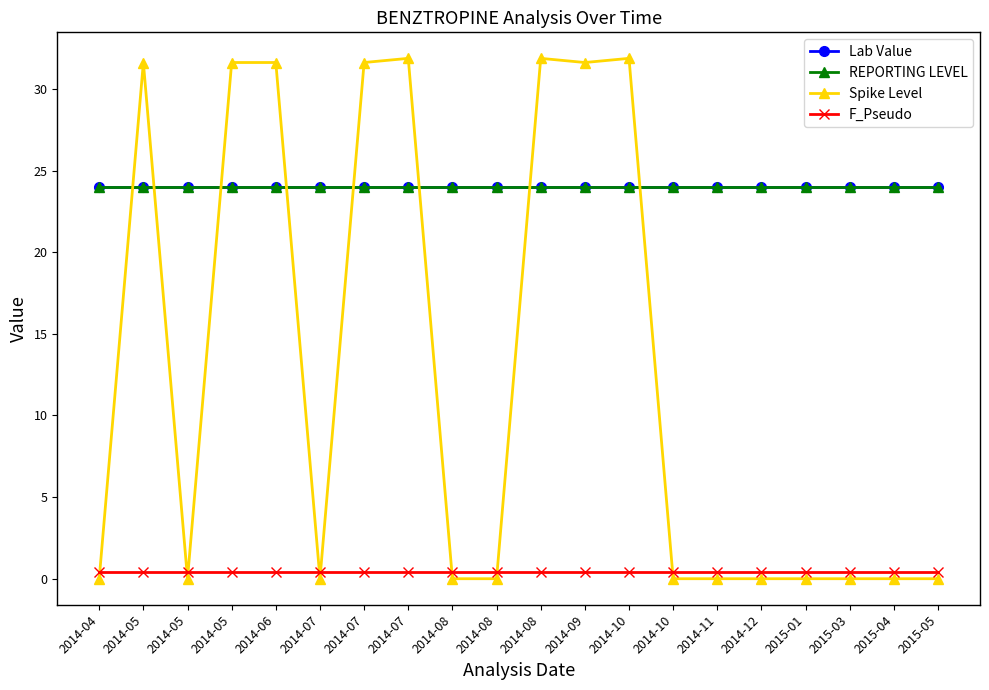

Reading right to left, what are all the values shown in this chart?

Lab Value: 2015-05=24.0	2015-04=24.0	2015-03=24.0	2015-01=24.0	2014-12=24.0	2014-11=24.0	2014-10=24.0	2014-10=24.0	2014-09=24.0	2014-08=24.0	2014-08=24.0	2014-08=24.0	2014-07=24.0	2014-07=24.0	2014-07=24.0	2014-06=24.0	2014-05=24.0	2014-05=24.0	2014-05=24.0	2014-04=24.0
REPORTING LEVEL: 2015-05=24.0	2015-04=24.0	2015-03=24.0	2015-01=24.0	2014-12=24.0	2014-11=24.0	2014-10=24.0	2014-10=24.0	2014-09=24.0	2014-08=24.0	2014-08=24.0	2014-08=24.0	2014-07=24.0	2014-07=24.0	2014-07=24.0	2014-06=24.0	2014-05=24.0	2014-05=24.0	2014-05=24.0	2014-04=24.0
Spike Level: 2015-05=0.0	2015-04=0.0	2015-03=0.0	2015-01=0.0	2014-12=0.0	2014-11=0.0	2014-10=0.0	2014-10=31.9	2014-09=31.6	2014-08=31.9	2014-08=0.0	2014-08=0.0	2014-07=31.9	2014-07=31.6	2014-07=0.0	2014-06=31.6	2014-05=31.6	2014-05=0.0	2014-05=31.6	2014-04=0.0
F_Pseudo: 2015-05=0.4	2015-04=0.4	2015-03=0.4	2015-01=0.4	2014-12=0.4	2014-11=0.4	2014-10=0.4	2014-10=0.4	2014-09=0.4	2014-08=0.4	2014-08=0.4	2014-08=0.4	2014-07=0.4	2014-07=0.4	2014-07=0.4	2014-06=0.4	2014-05=0.4	2014-05=0.4	2014-05=0.4	2014-04=0.4